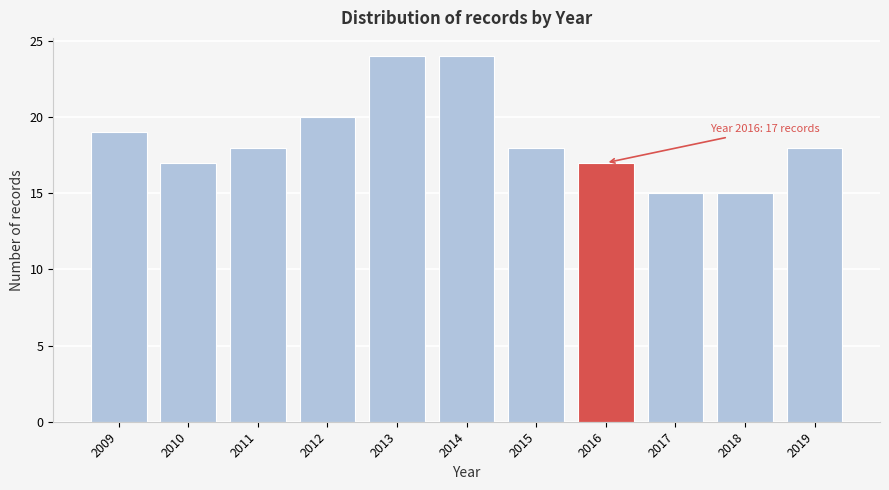

Reading right to left, extract all data points from this chart.

2019=18	2018=15	2017=15	2016=17	2015=18	2014=24	2013=24	2012=20	2011=18	2010=17	2009=19